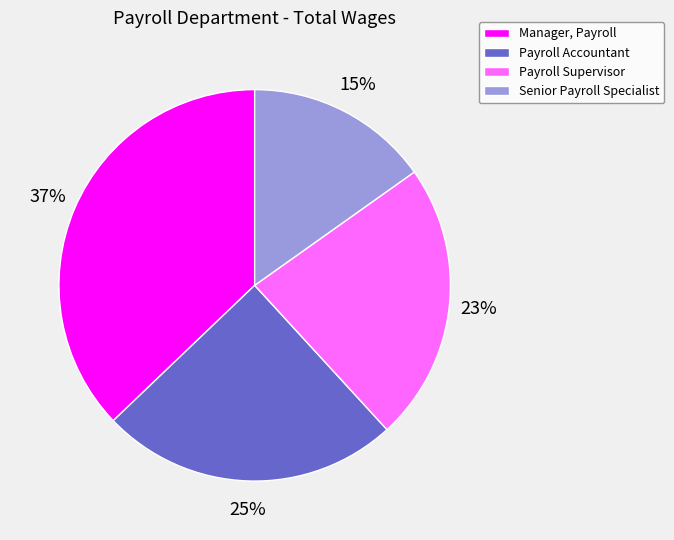

To the nearest percent, what is the difference between the largest and smallest slice percentages?

22%